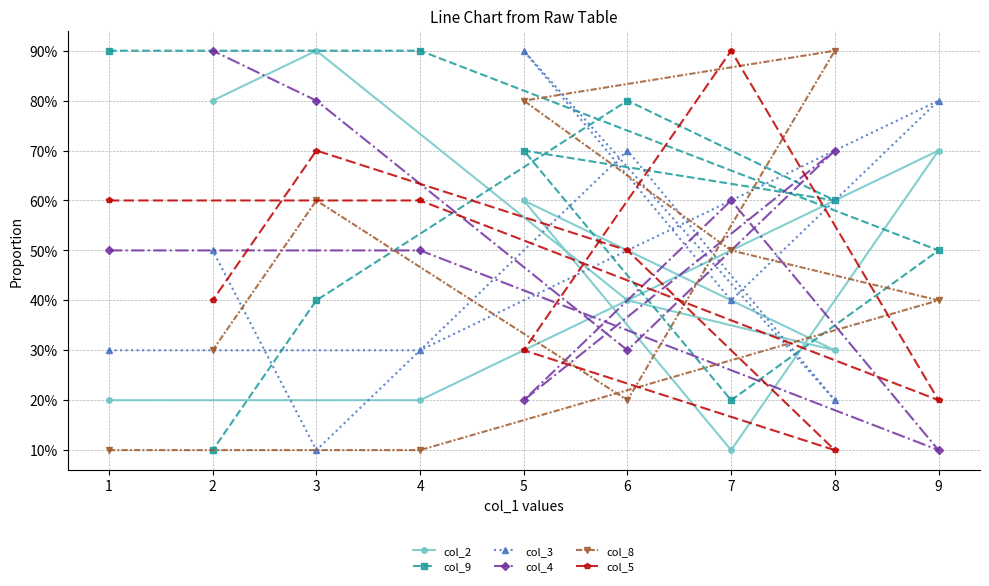

Count the col_9 values in the range 4 to 8.

5